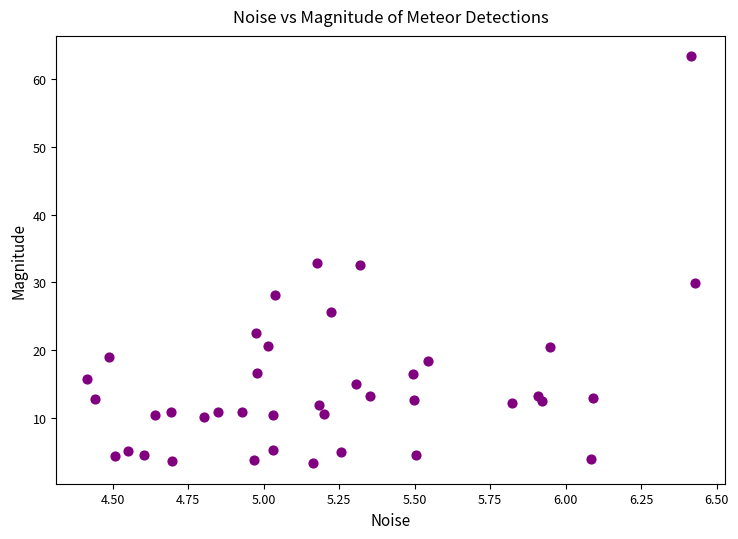

What is the range of X values (max minus min)?

2.0